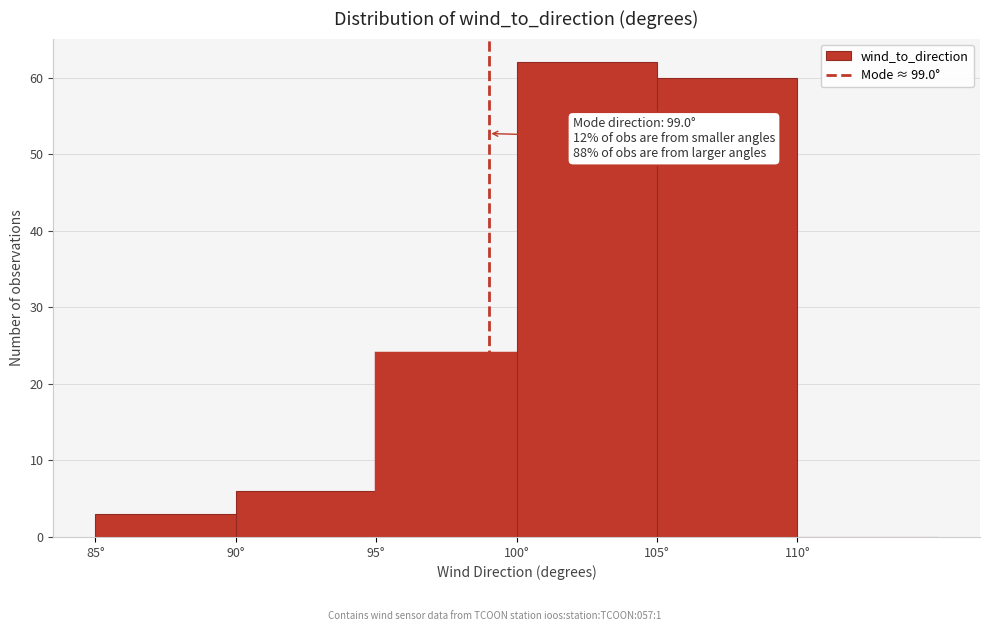

Which range on the x-axis has the tallest bar?

100 to 105